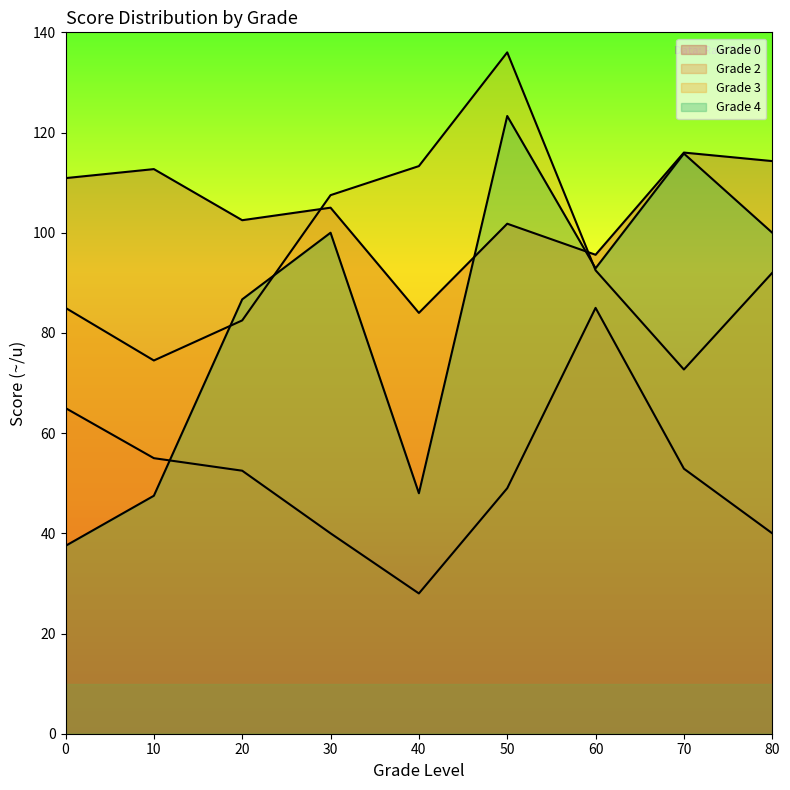

How many lines are shown in the chart?

4